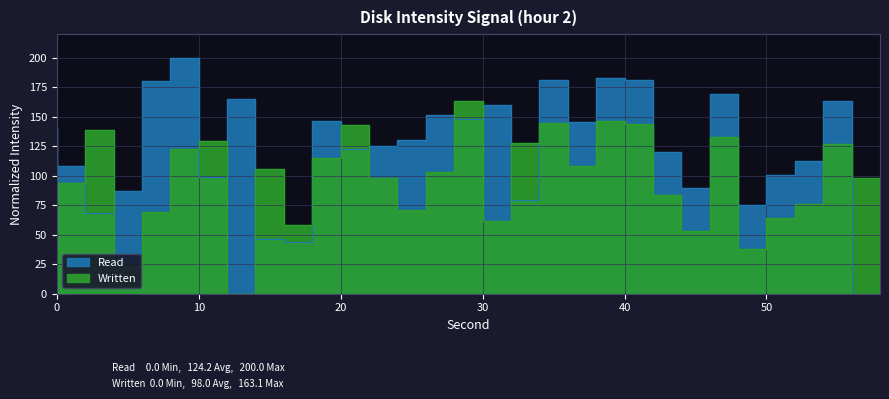

Does the chart display data point markers on the line(s)?

No